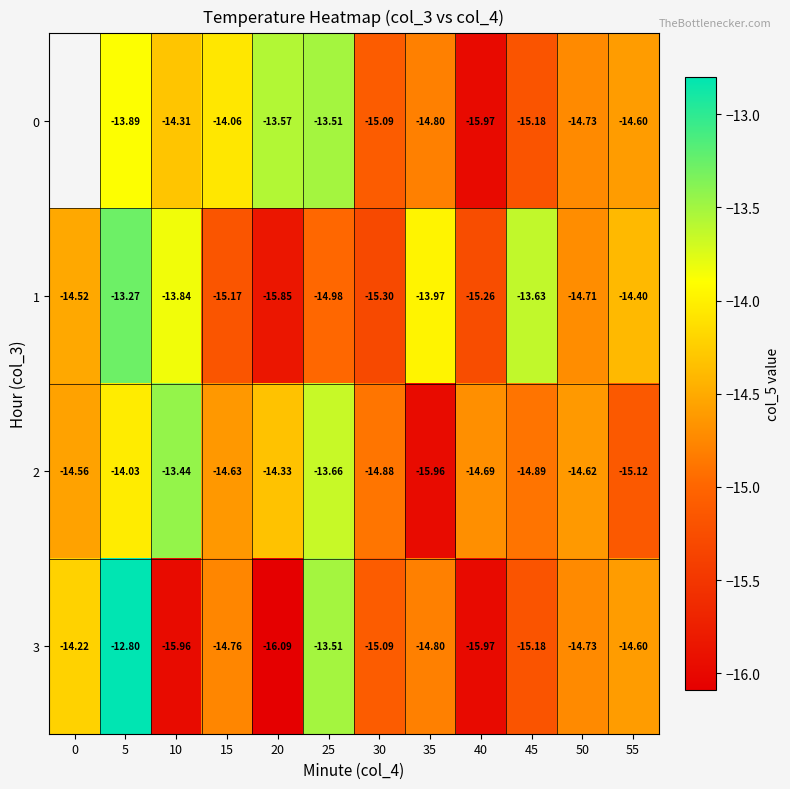

Is the value of 1 at 0 greater than the value of 2 at 25?

No